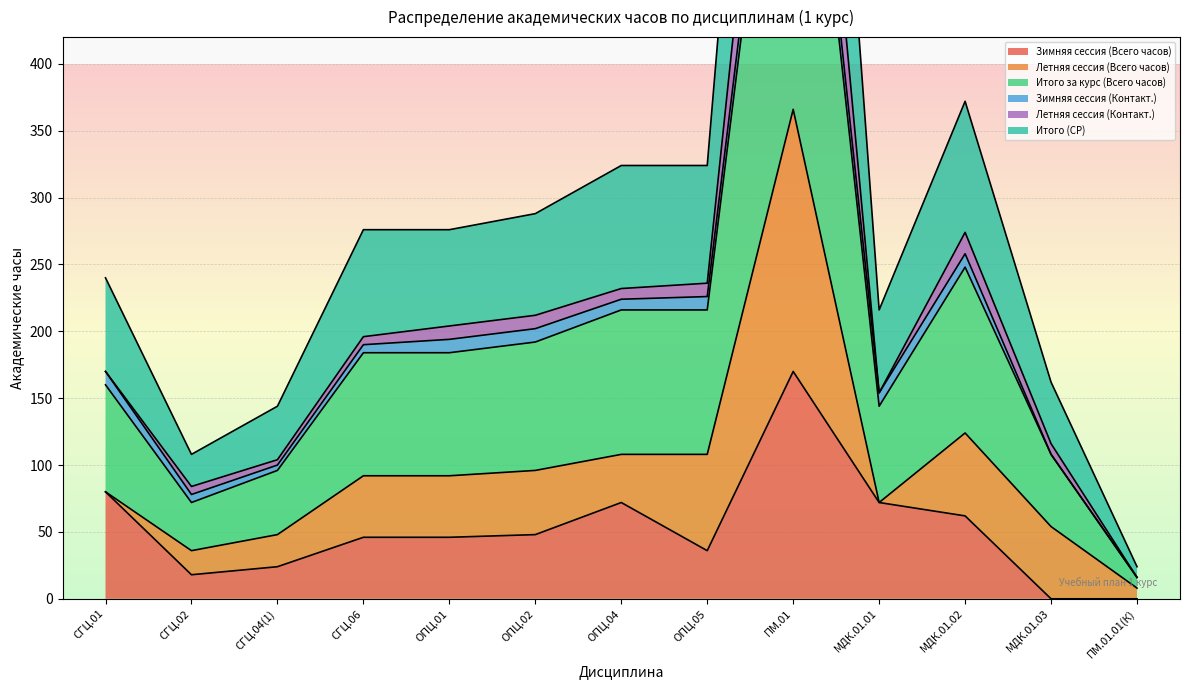

Where is Зимняя сессия (Всего часов) nearest to the value 85?

СГЦ.01